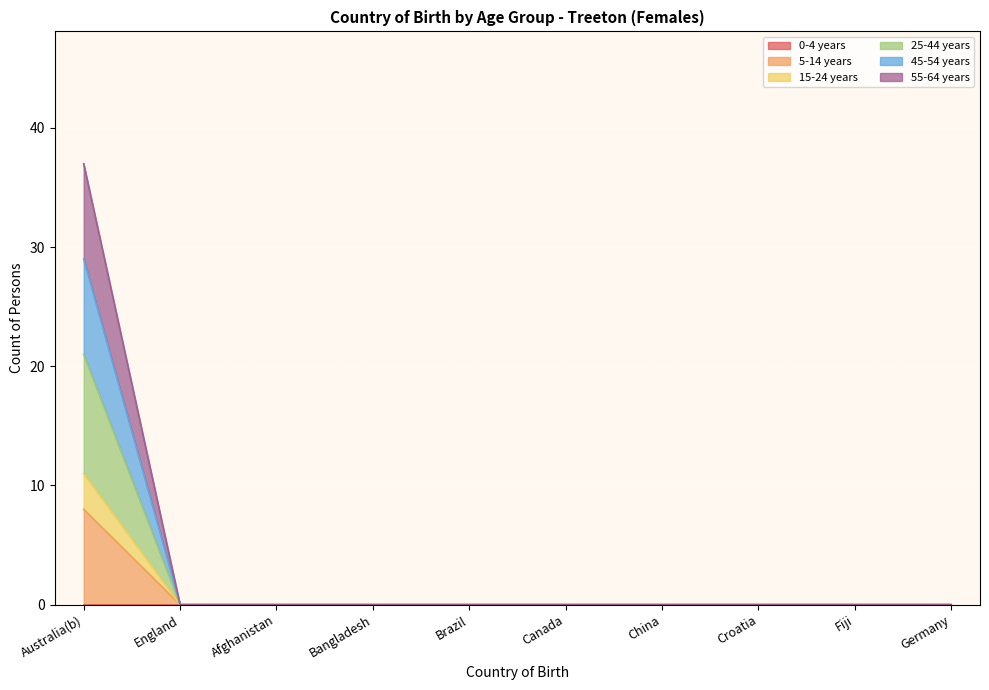

Is the value of 15-24 years at Croatia greater than the value of 5-14 years at England?

No